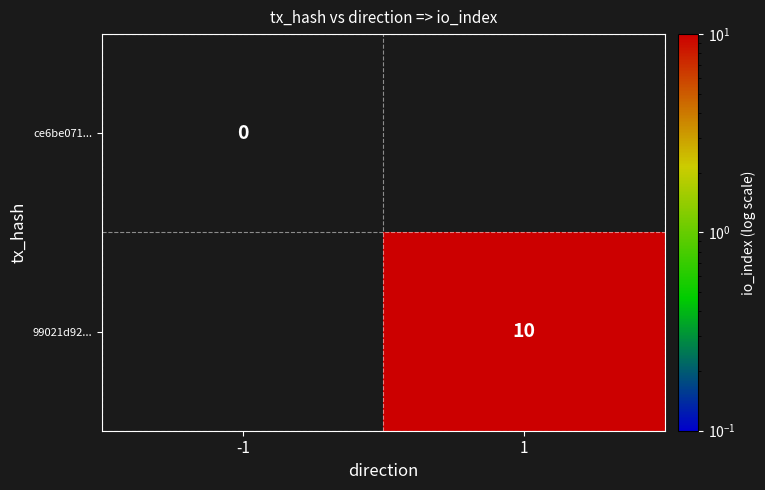

Count the number of categories in the chart.

2